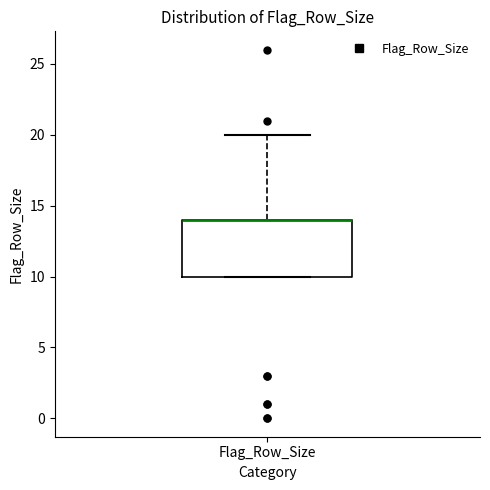

Transcribe this box plot: give where the median line is, the range the box spans, and where the two whiskers end, as read against the y-axis. The values are not printed on the chart, so give them approximately, as read against the axis.

median 14 (drawn on the box's upper edge), box 10 to 14, whiskers 10 to 20